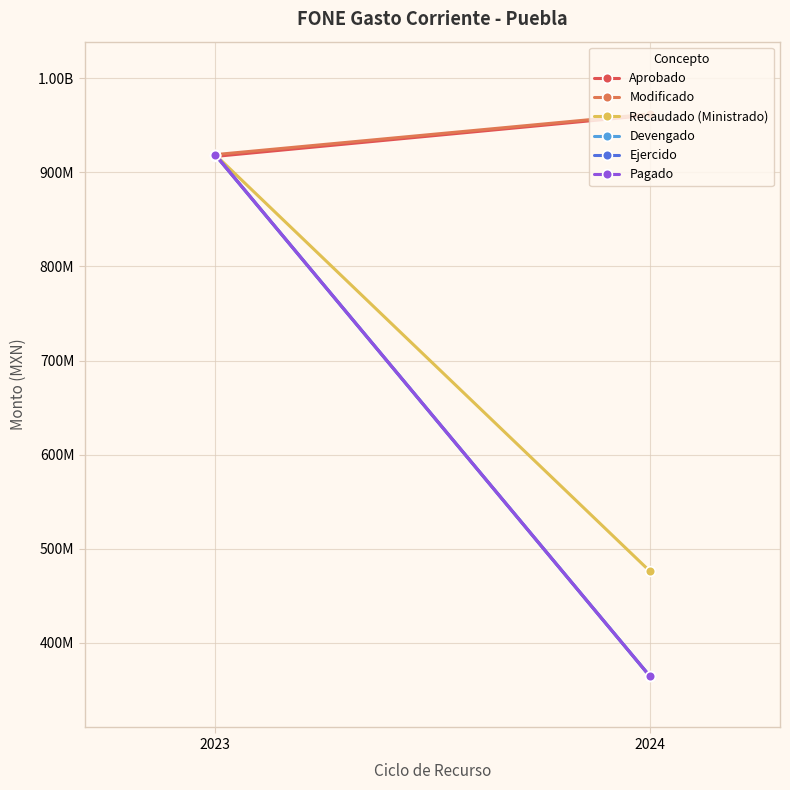

What is the sum of all Modificado values?

1880800644.6